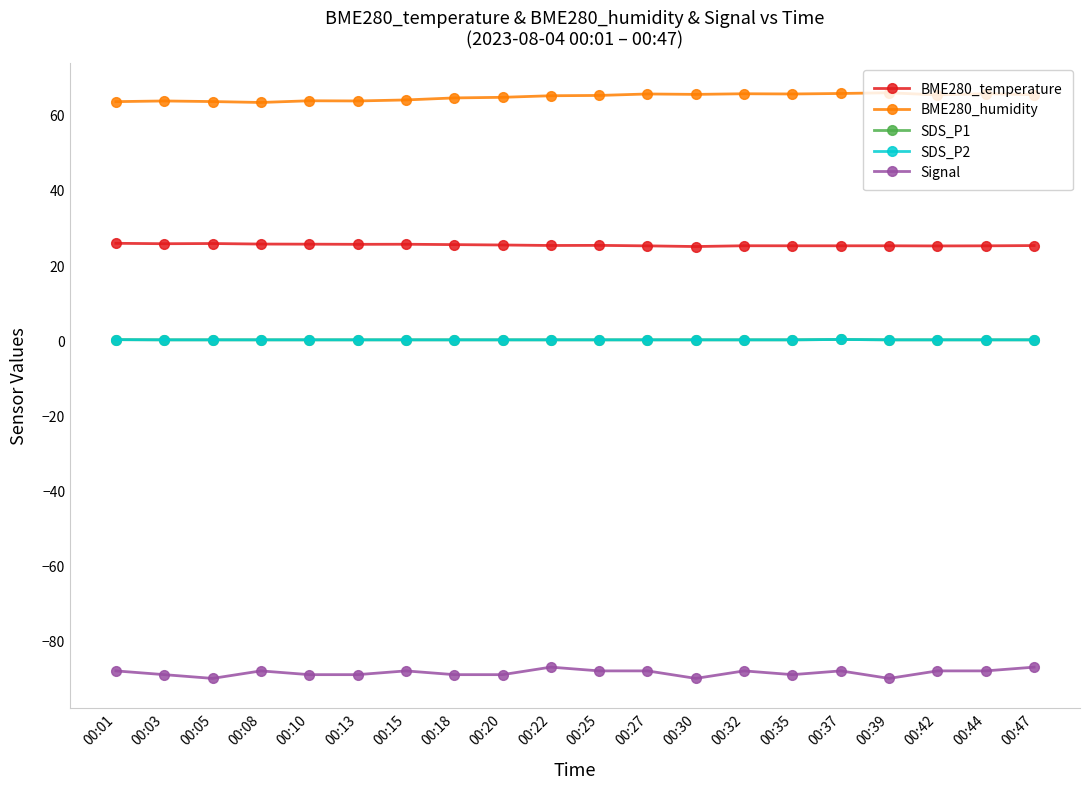

At which category does BME280_temperature reach its first local valley?

00:03